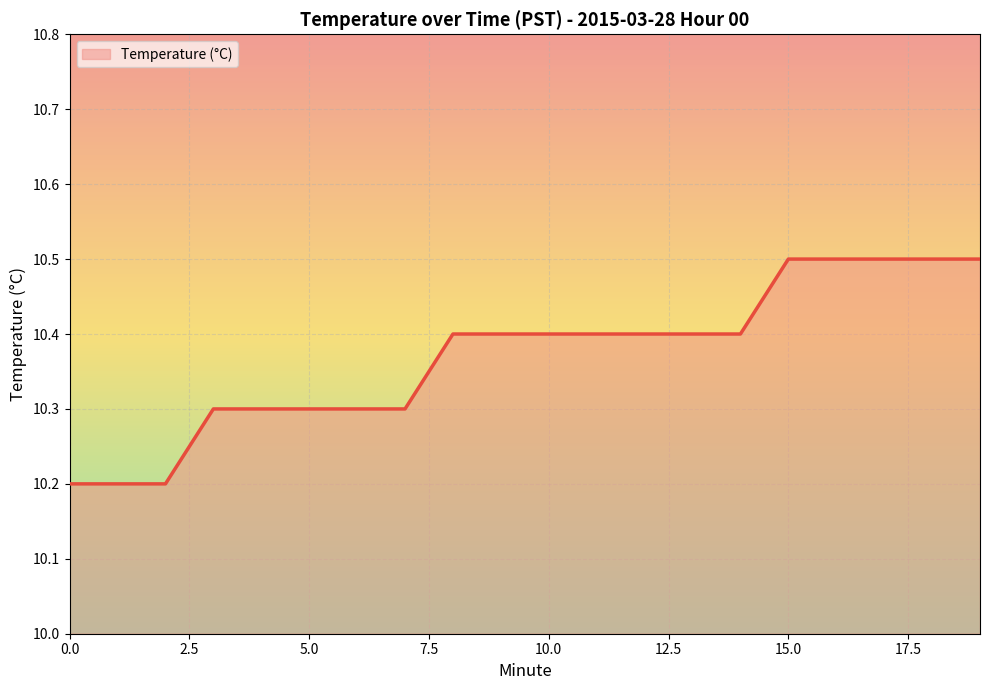

What is the maximum value shown in the chart?

10.5